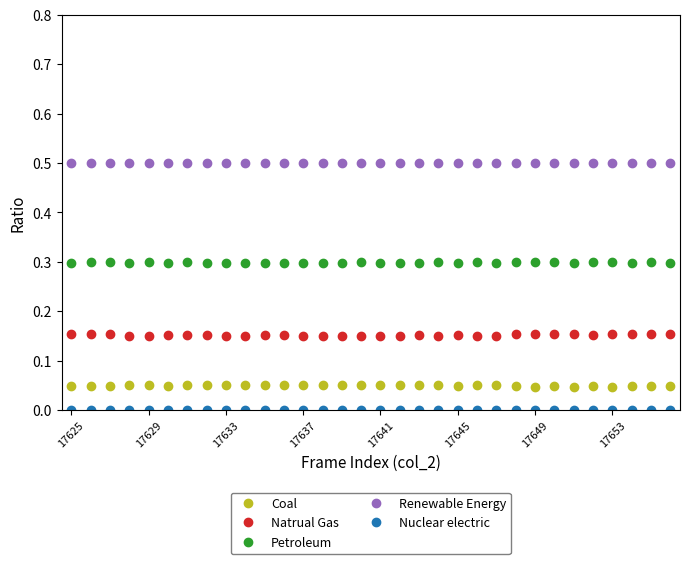

What is the value of the Renewable Energy point at the 19th from the left?

0.5